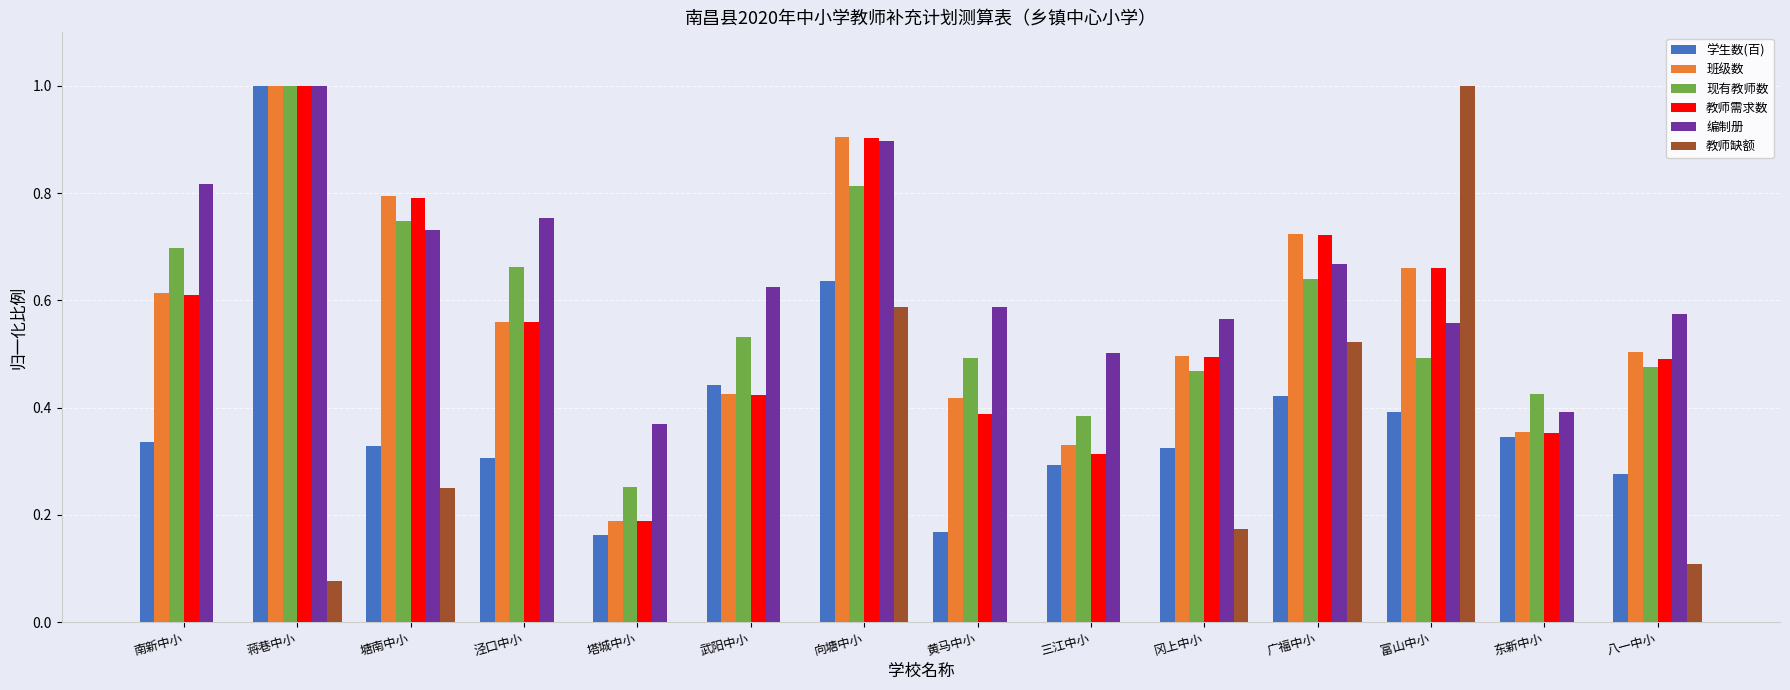

Is it true that 现有教师数 equals 0.3 at 南新中小?

False